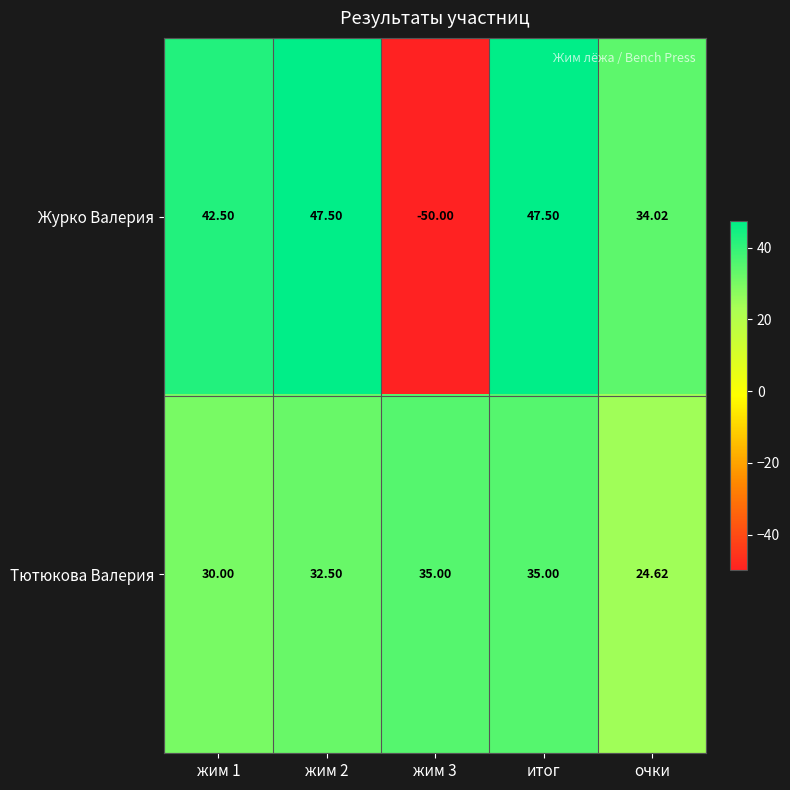

List the series in order of their peak value, lowest first.

Тютюкова Валерия, Журко Валерия